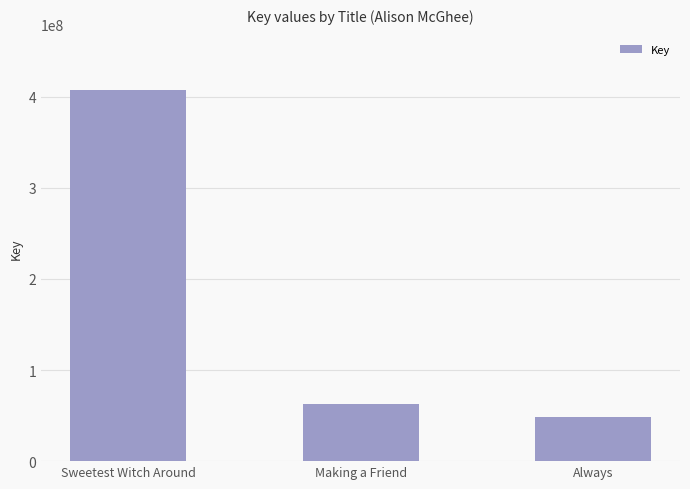

At which label does the data first exceed 63204831?

Sweetest Witch Around